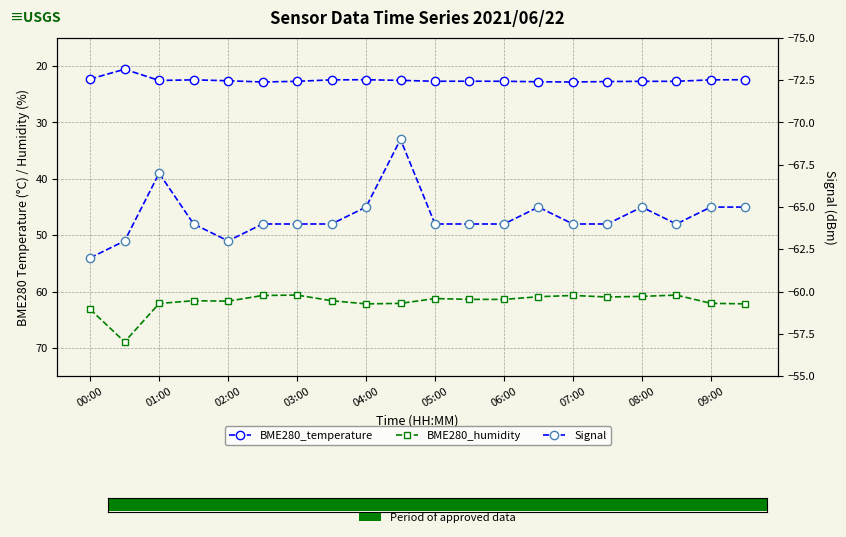

Reading left to right, list all the values displayed in this chart.

BME280_temperature: 22.3	20.6	22.6	22.4	22.6	22.8	22.7	22.4	22.4	22.5	22.7	22.7	22.7	22.8	22.8	22.8	22.7	22.7	22.4	22.4
BME280_humidity: 63.1	68.9	62.1	61.6	61.7	60.7	60.6	61.6	62.2	62.1	61.2	61.4	61.4	60.9	60.7	60.9	60.8	60.6	62.1	62.2
Signal: -62.0	-63.0	-67.0	-64.0	-63.0	-64.0	-64.0	-64.0	-65.0	-69.0	-64.0	-64.0	-64.0	-65.0	-64.0	-64.0	-65.0	-64.0	-65.0	-65.0